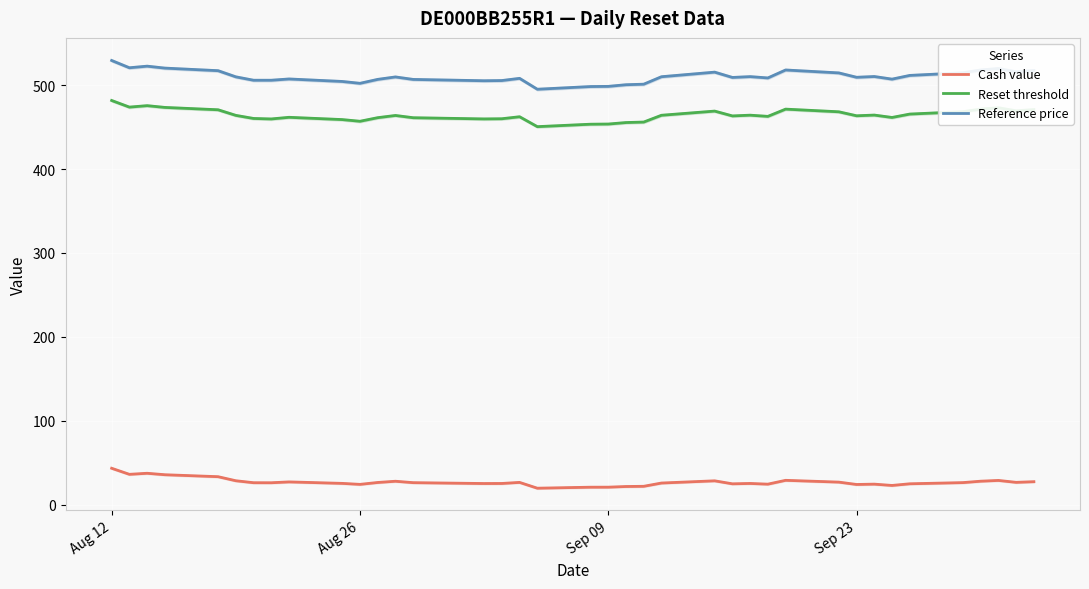

True or false: Reset threshold has more than 1 points higher than both neighbors.

True